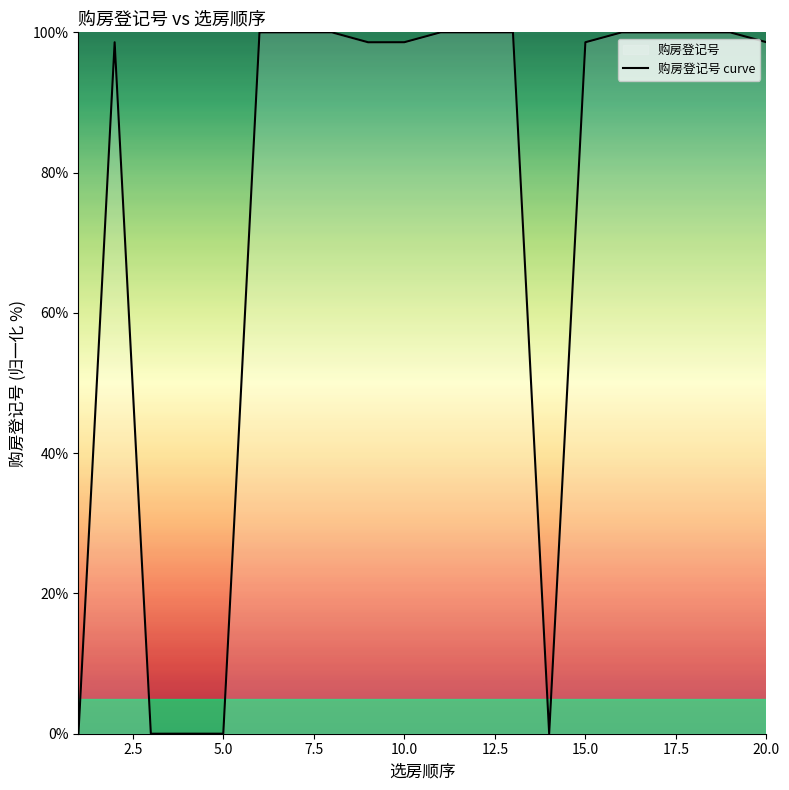

Does the chart have visible grid lines?

No